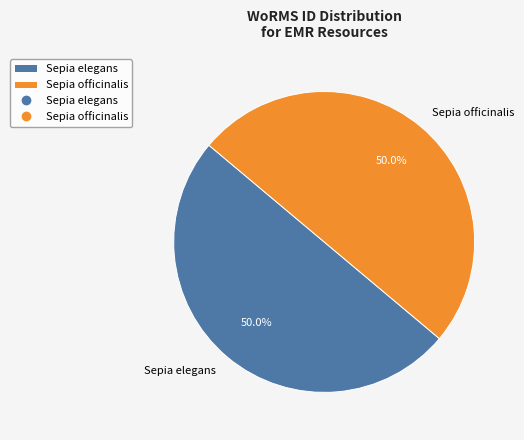

How many segments does this pie chart have?

2